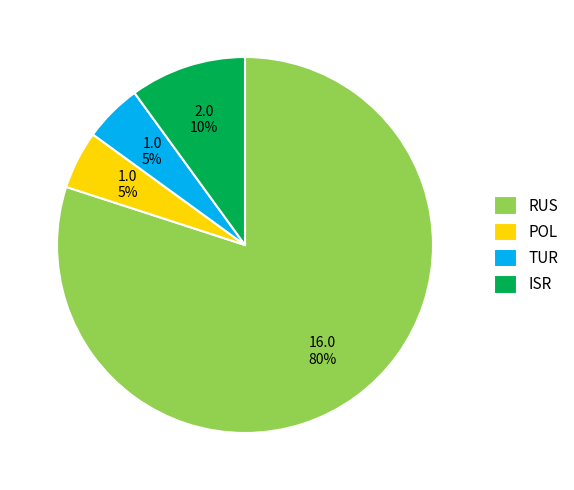

To the nearest percent, what percentage of the pie is TUR?

5%